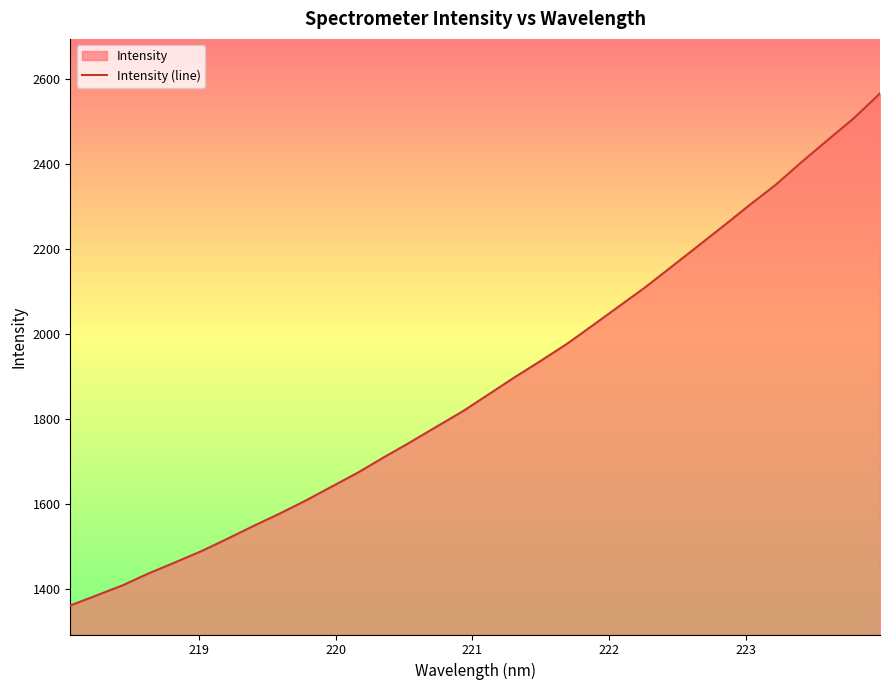

What is the difference between the maximum and minimum values?

1203.7